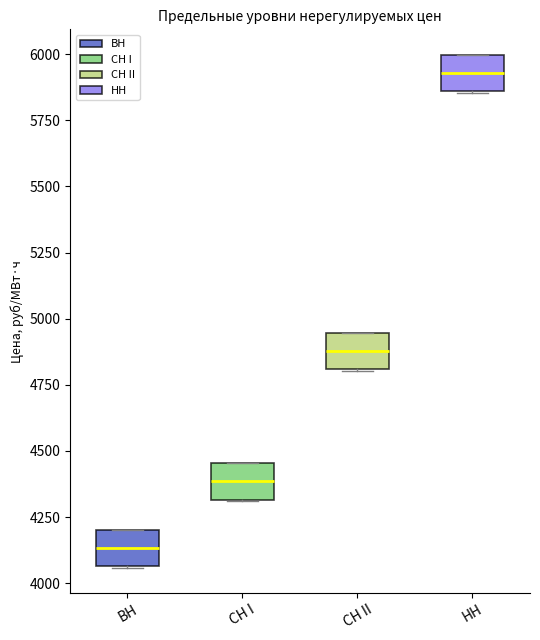

Reading left to right, read every box against the y-axis: the position of its median line, the range the box covers, and the ends of its whiskers. The values are not printed on the chart, so give them approximately, as read against the axis.

ВН: median 4150, box 4050 to 4200, whiskers 4050 to 4200
СН I: median 4400, box 4300 to 4450, whiskers 4300 to 4450
СН II: median 4900, box 4800 to 4950, whiskers 4800 to 4950
НН: median 5950, box 5850 to 6000, whiskers 5850 to 6000